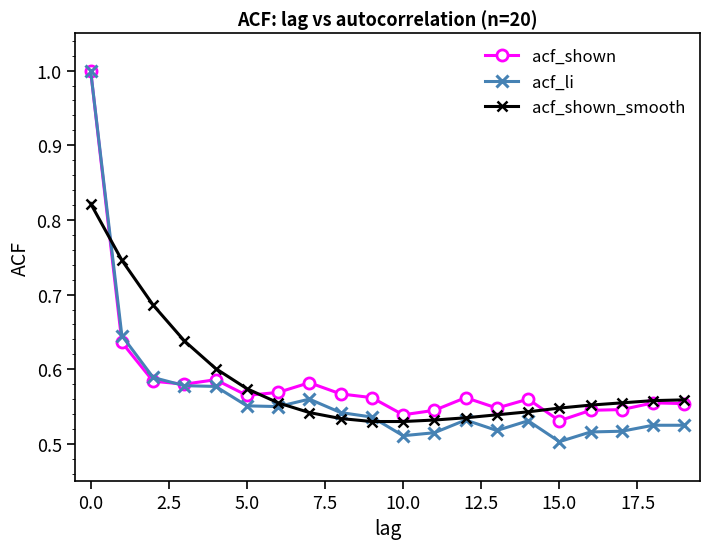

What are all the series names shown in the legend?

acf_shown, acf_li, acf_shown_smooth